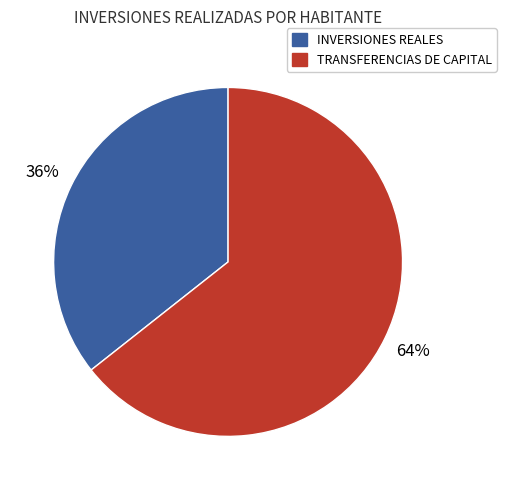

What is the ratio of the value at INVERSIONES REALES to the value at TRANSFERENCIAS DE CAPITAL?

0.6